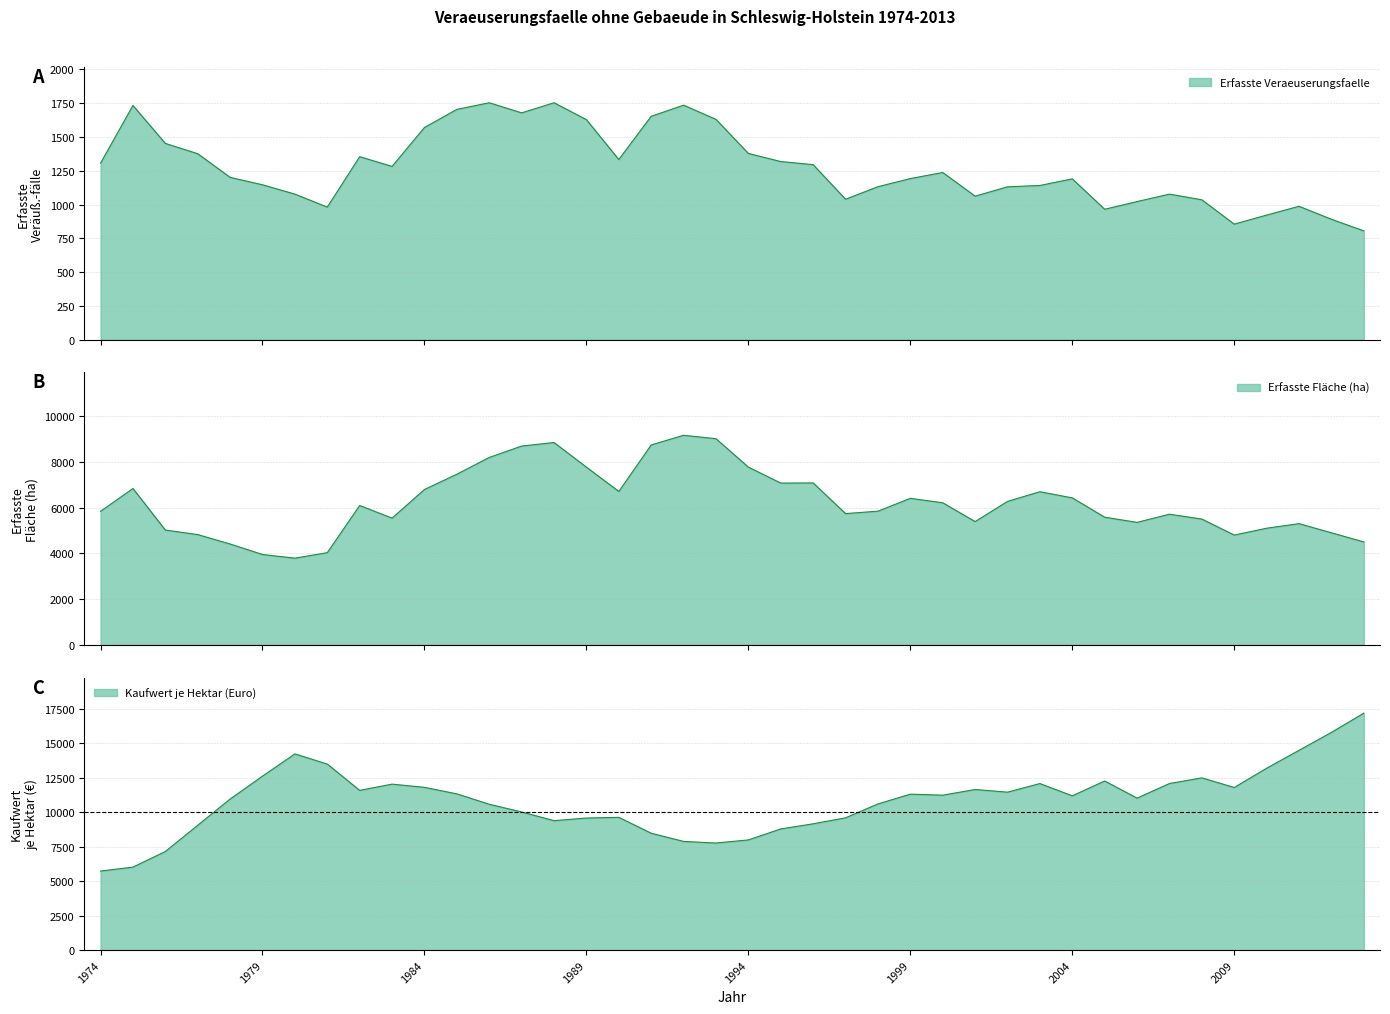

How many data points in Kaufwert je Hektar (Euro) are above 11243?

20